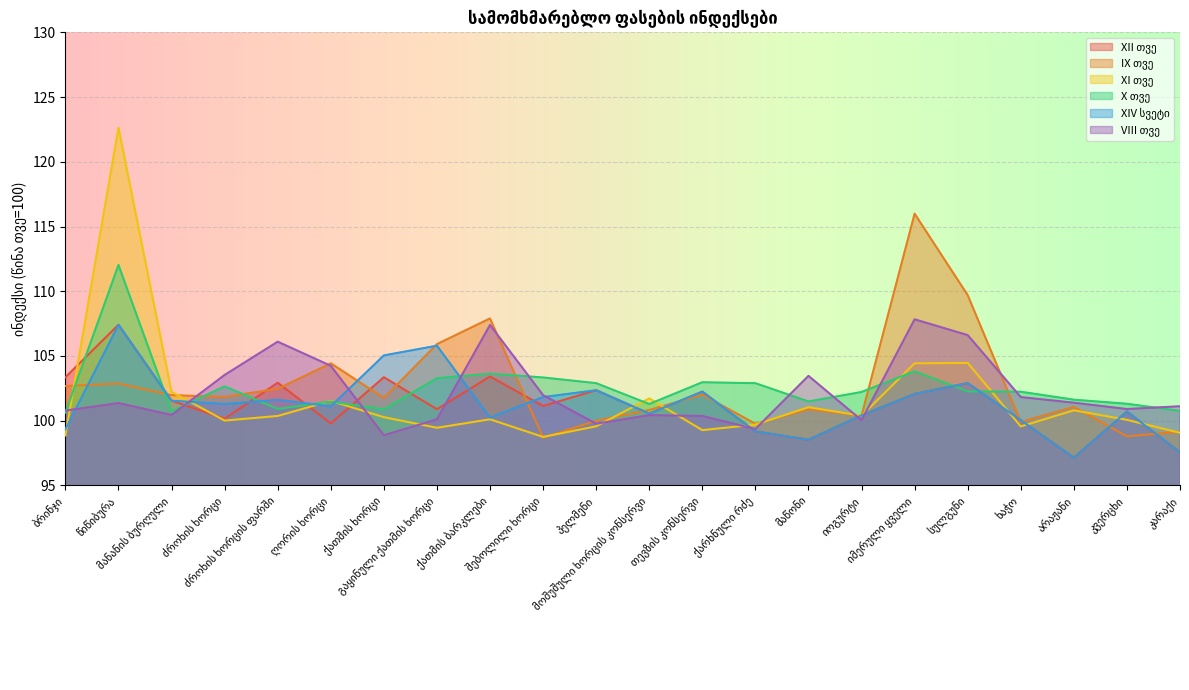

What is the label of the 22nd point from the right?

ბრინჯი